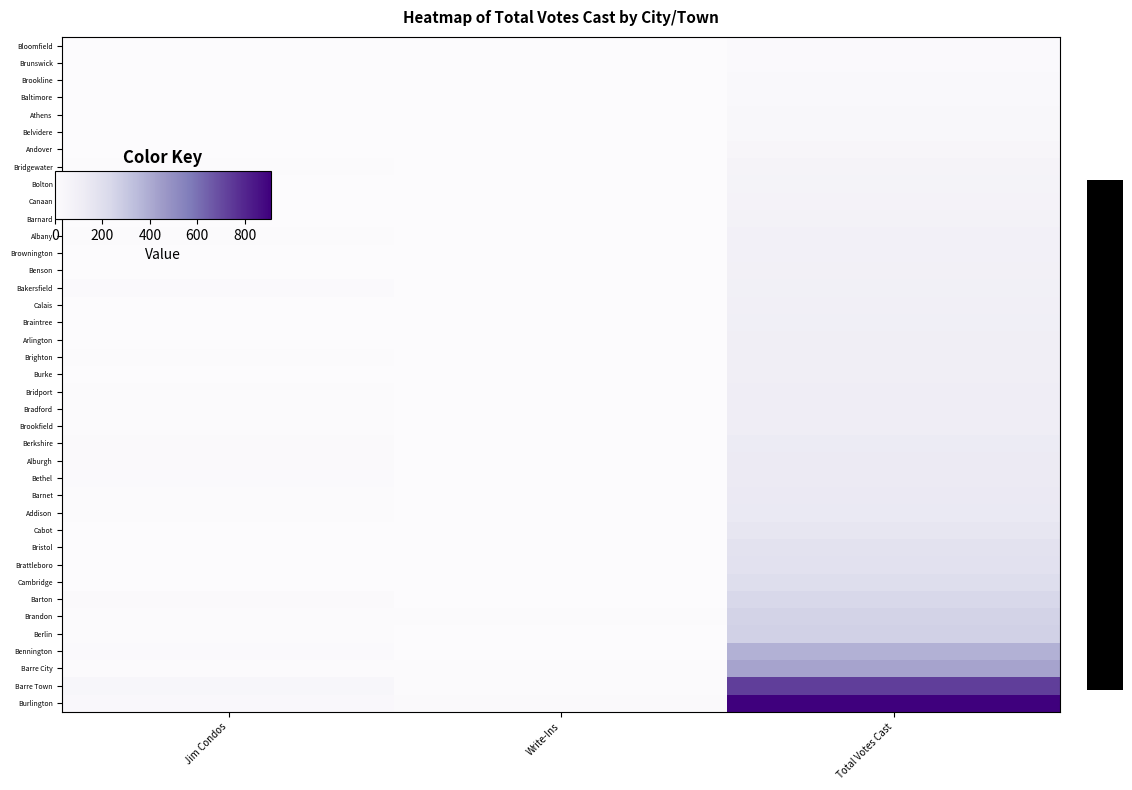

At which label is Brandon closest to 130?

Jim Condos